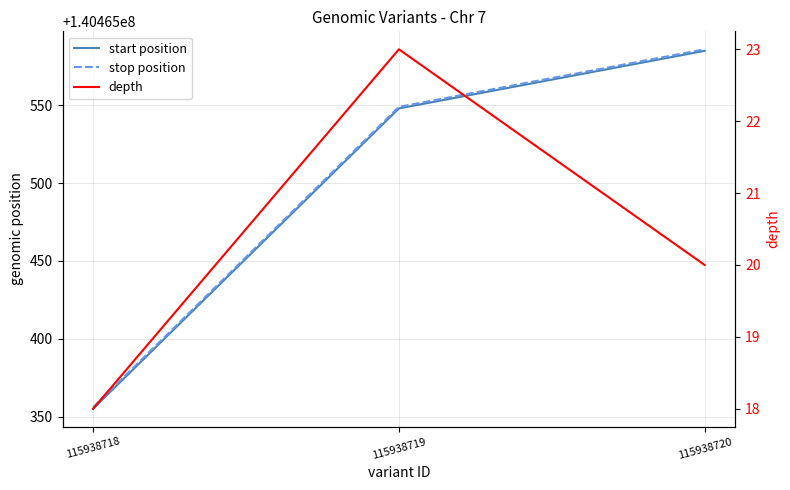

At 115938720, list the series in order from largest to smallest.

stop position, start position, depth